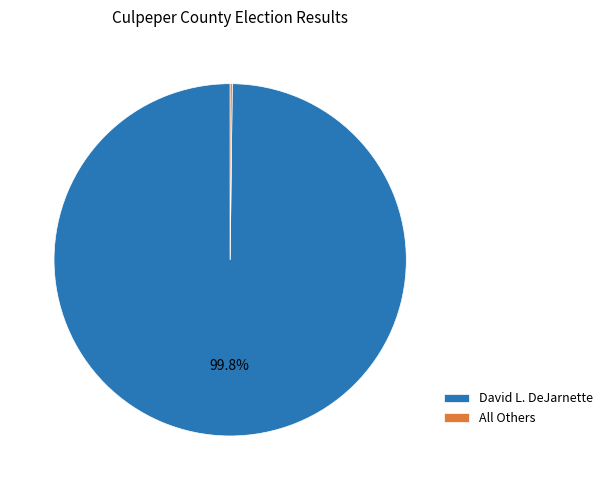

Is there a majority slice in this chart?

Yes